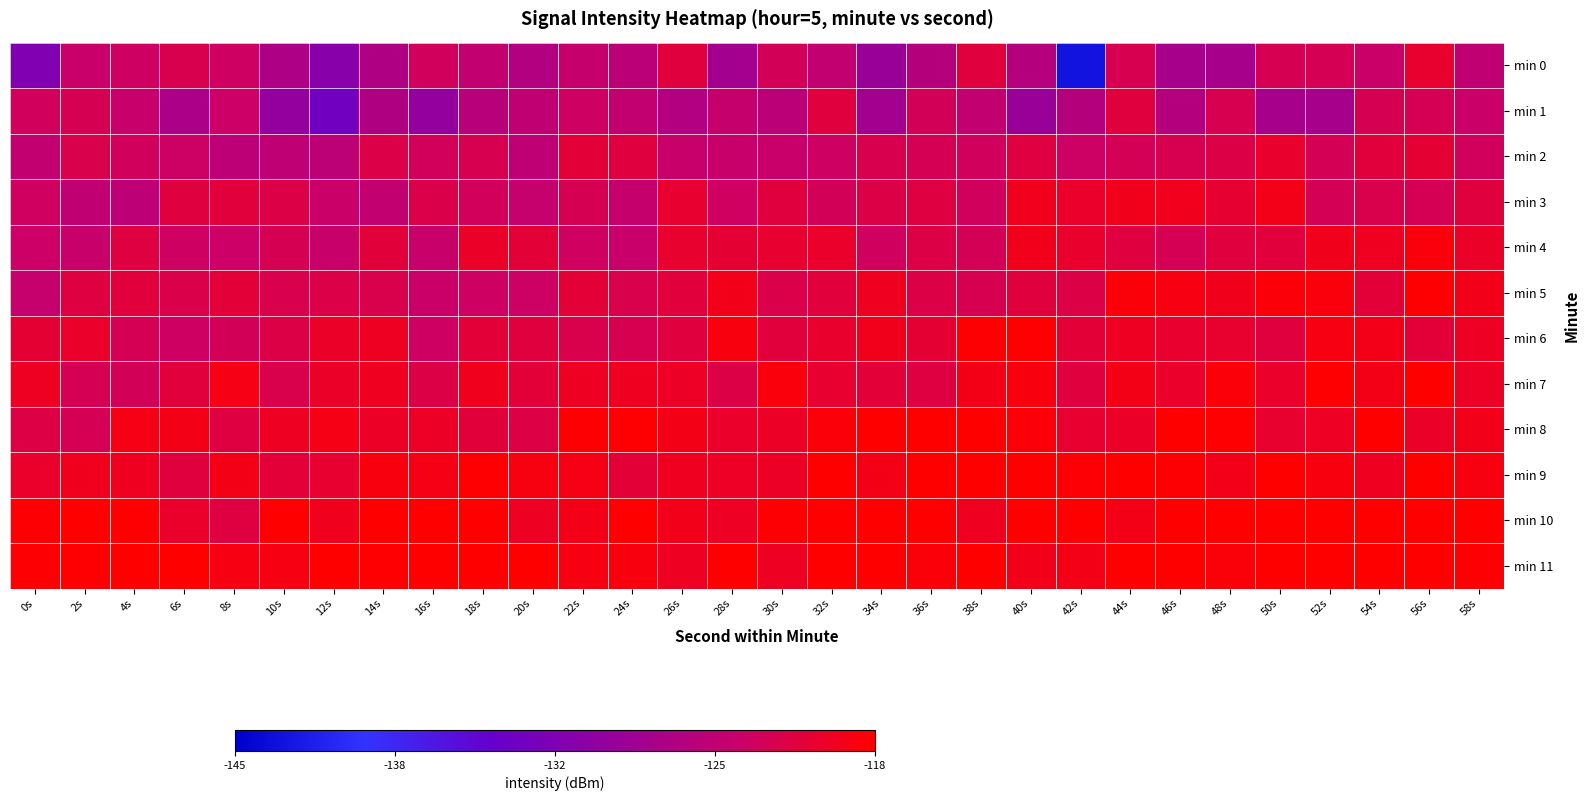

What is the maximum value shown in the chart?

-115.8